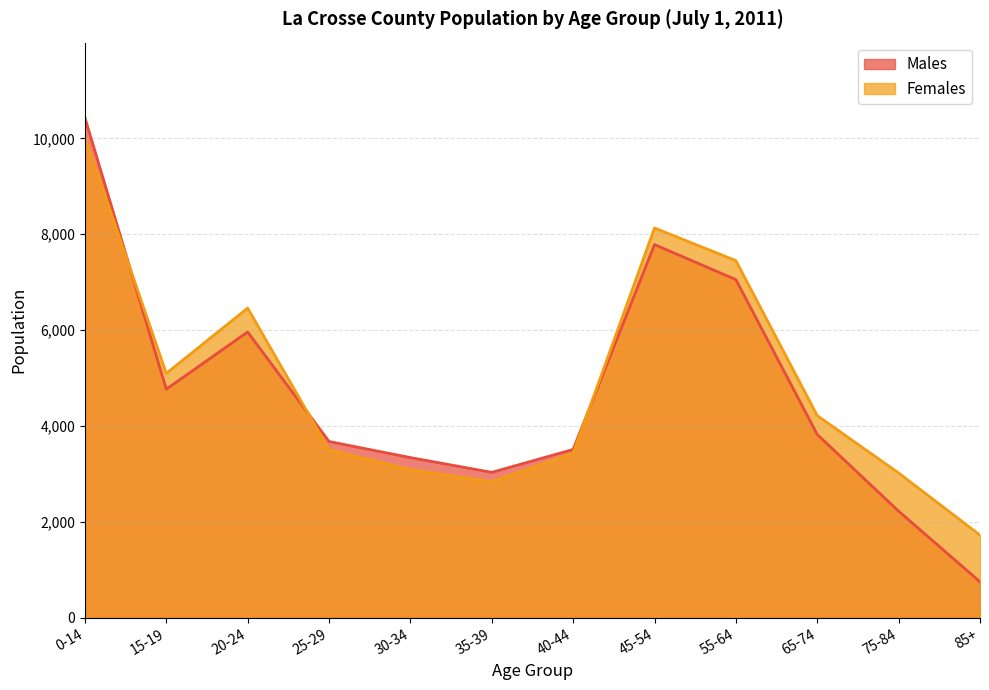

What is the minimum value shown in the chart?

750